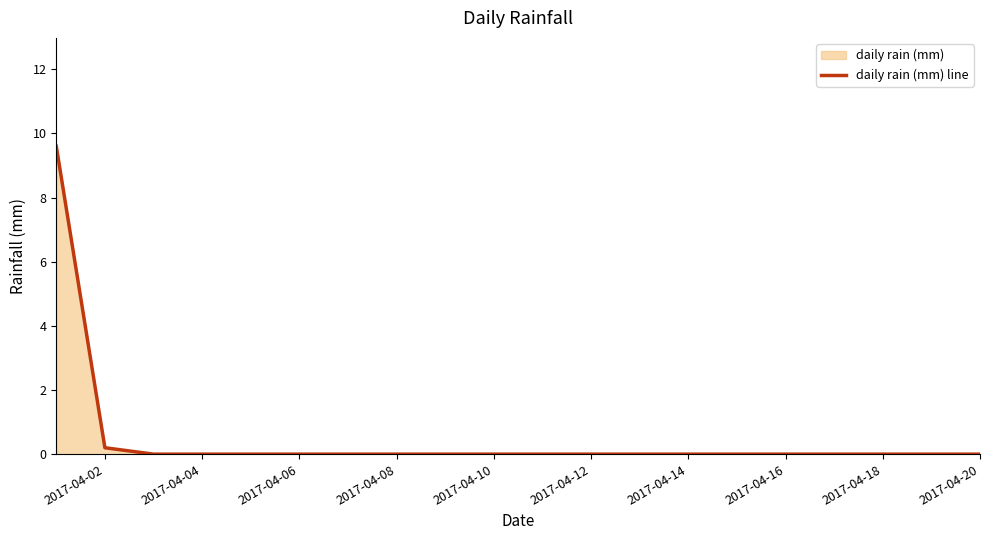

What is the difference between the maximum and minimum values?

9.6